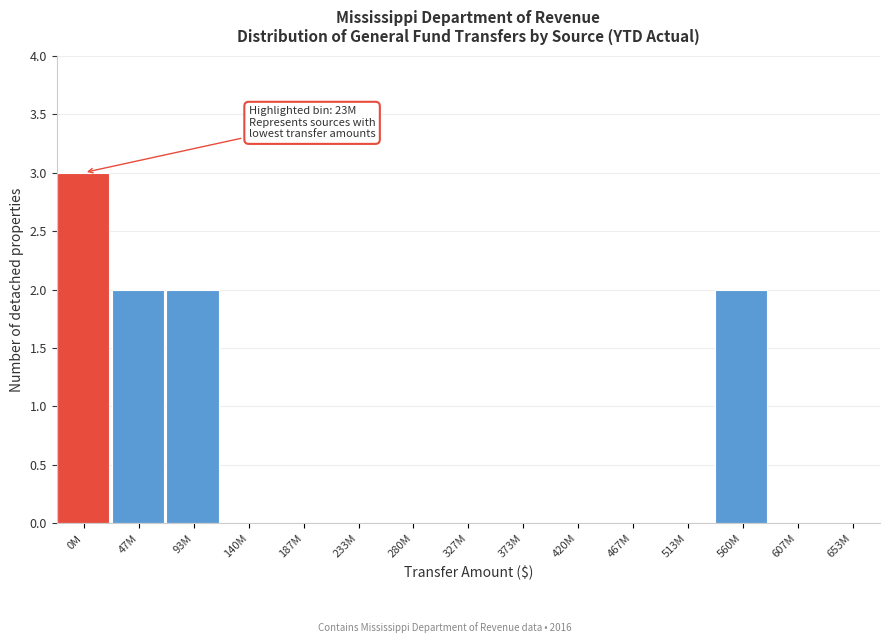

Reading left to right, transcribe all the data shown in this chart.

0M=3	47M=2	93M=2	140M=0	187M=0	233M=0	280M=0	327M=0	373M=0	420M=0	467M=0	513M=0	560M=2	607M=0	653M=0